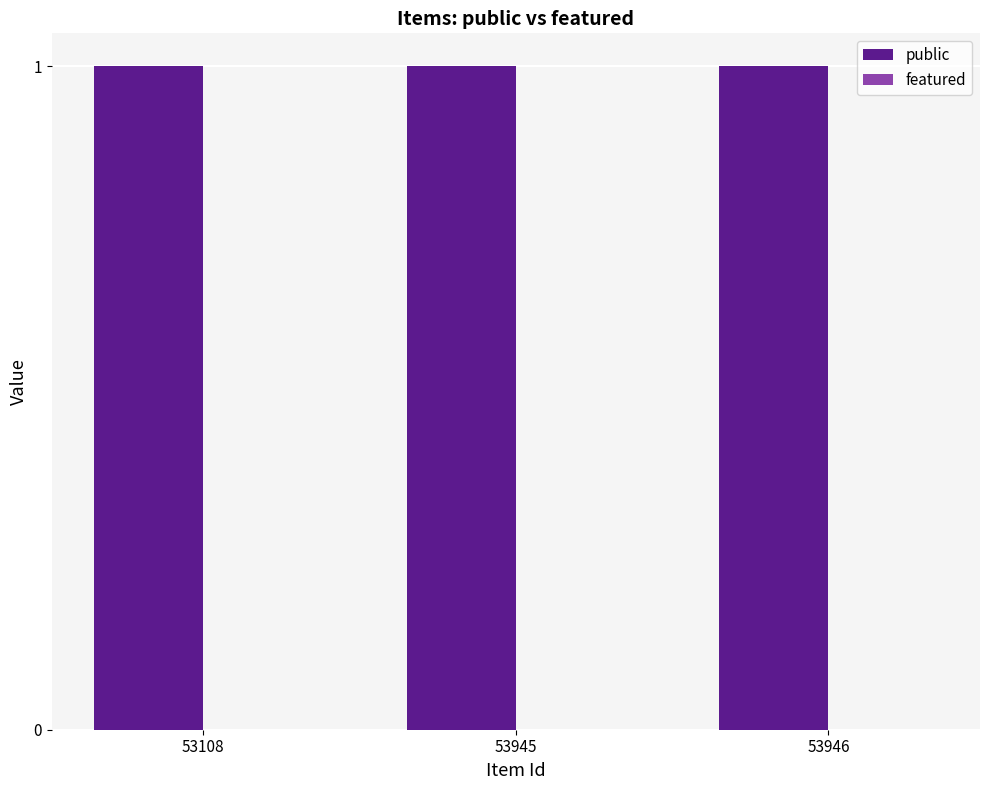

Where is featured nearest to the value 0?

53108